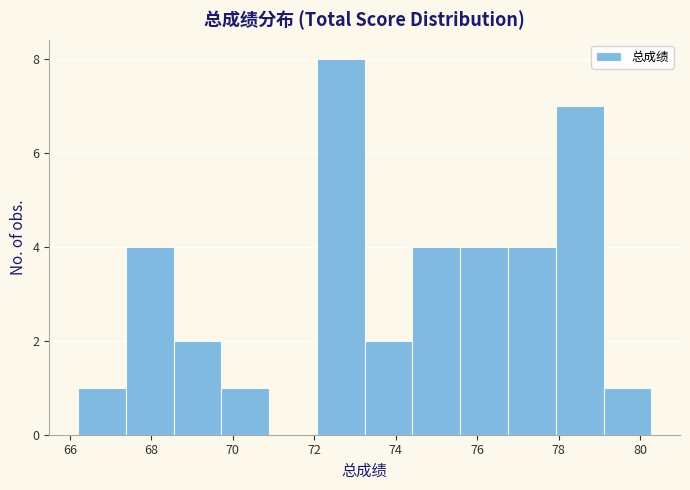

Reading left to right, list every bar in this chart as the range it spans on the x-axis followed by its height. Neither the bar edges nor the heights are printed on the chart, so give them approximately, as read against the axes.

66.2 to 67.4: 1
67.4 to 68.6: 4
68.6 to 69.8: 2
69.8 to 70.8: 1
70.8 to 72.0: 0
72.0 to 73.2: 8
73.2 to 74.4: 2
74.4 to 75.6: 4
75.6 to 76.8: 4
76.8 to 78.0: 4
78.0 to 79.2: 7
79.2 to 80.2: 1